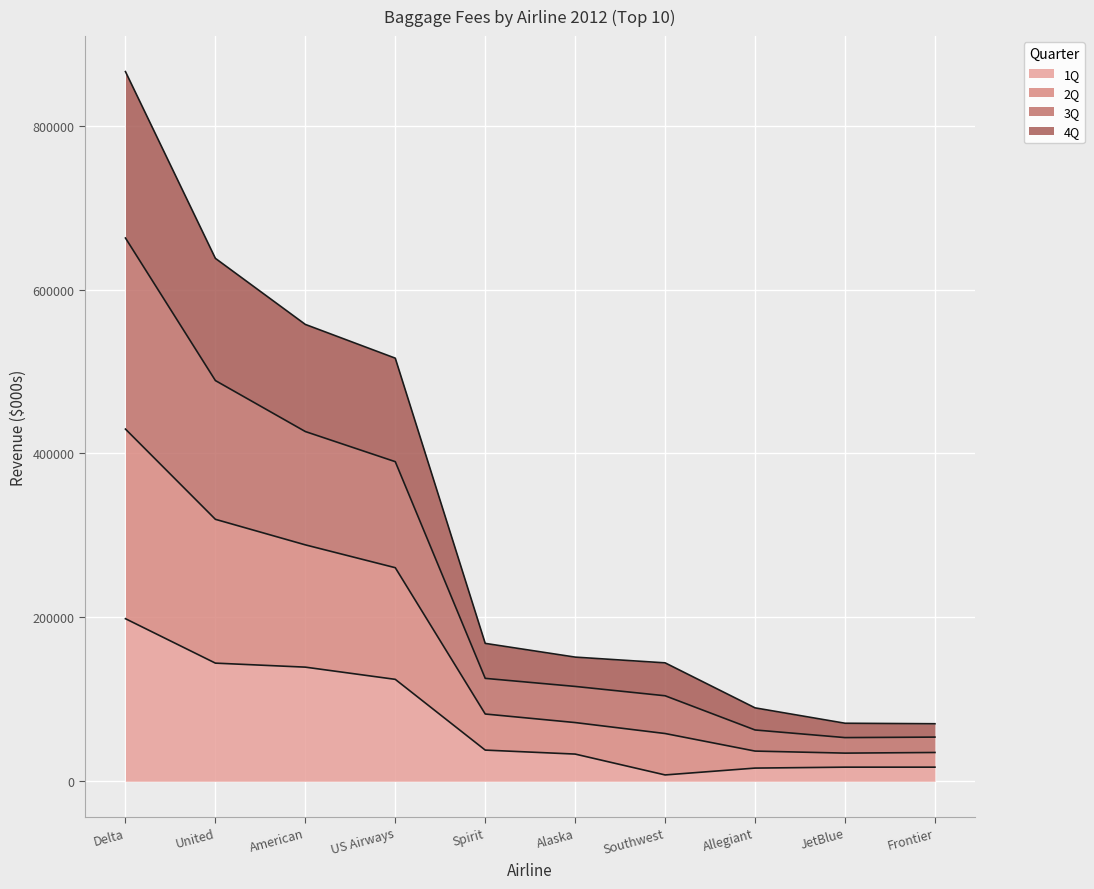

What is the value of the 1Q point at the 7th from the left?

7716